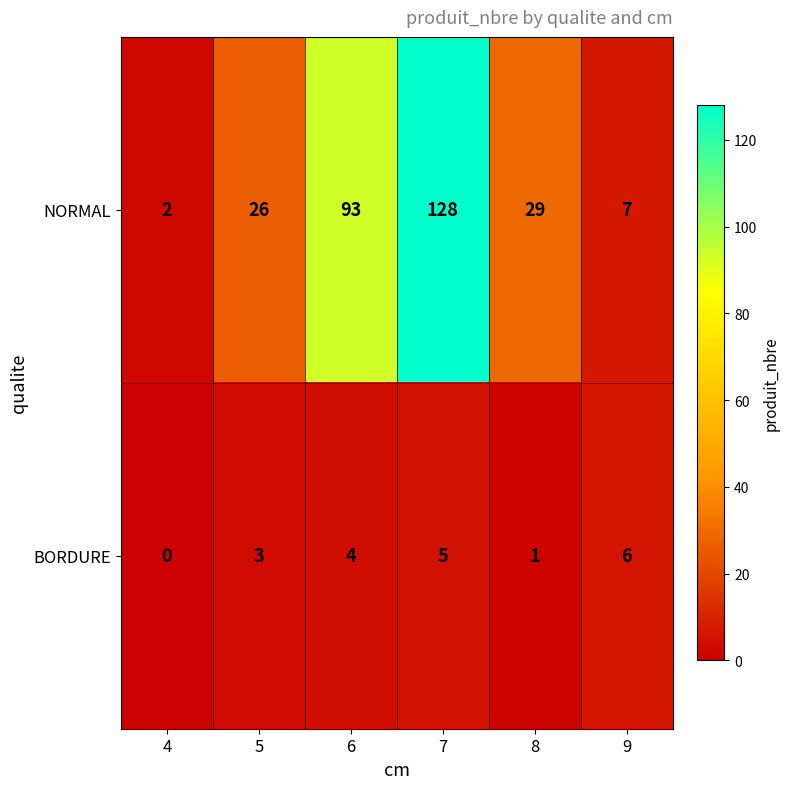

Which label corresponds to the largest value in the chart?

7